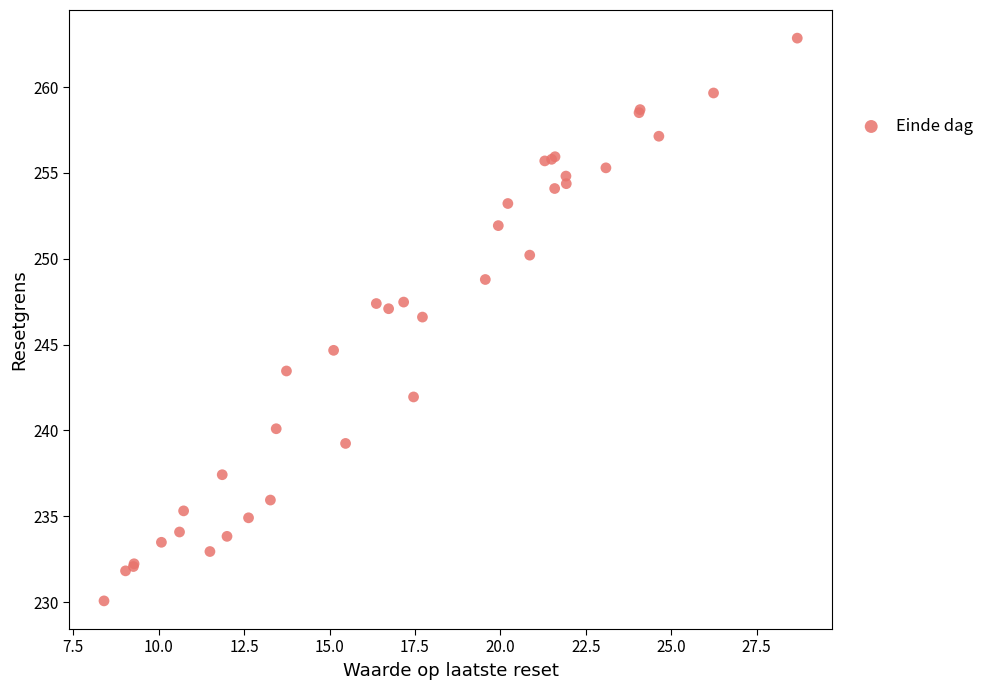

What Y value in the scatter plot is closest to 246?

246.6